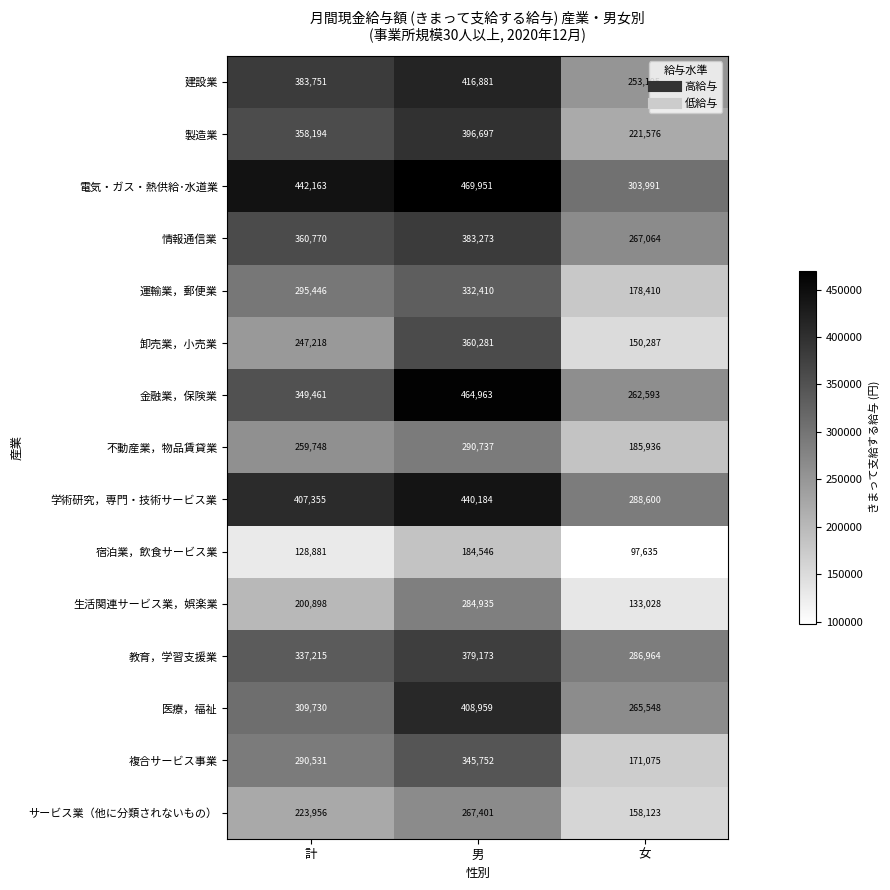

Which series has the largest total across all categories?

電気・ガス・熱供給･水道業